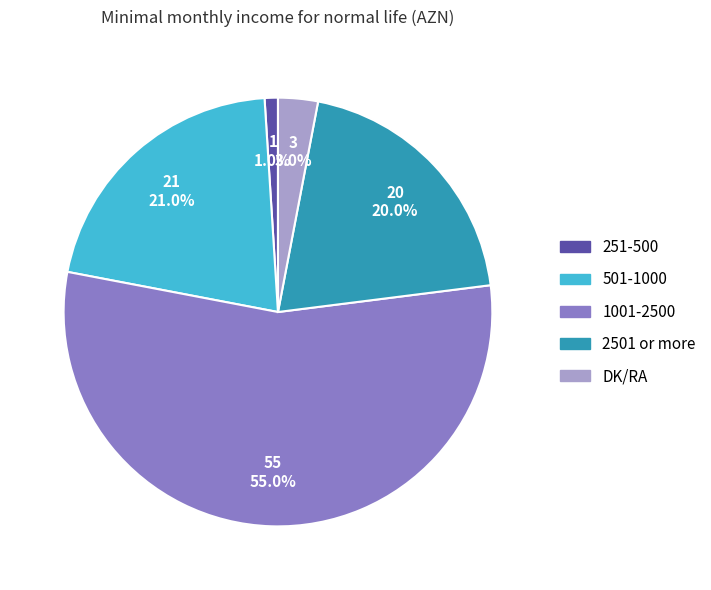

Between 2501 or more and 501-1000, which is larger?

501-1000